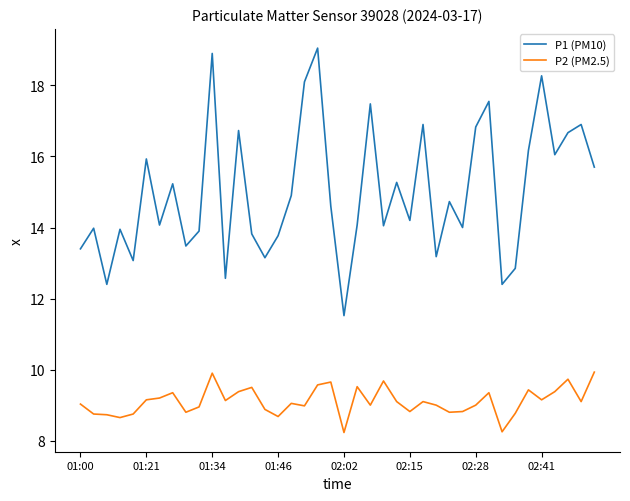

Which series has the widest spread of values?

P1 (PM10)